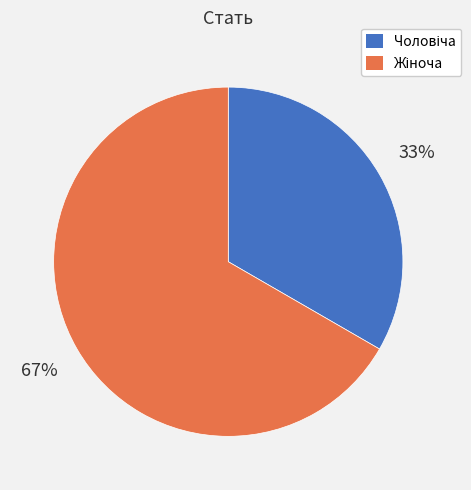

To the nearest percent, what is the average slice percentage?

50%